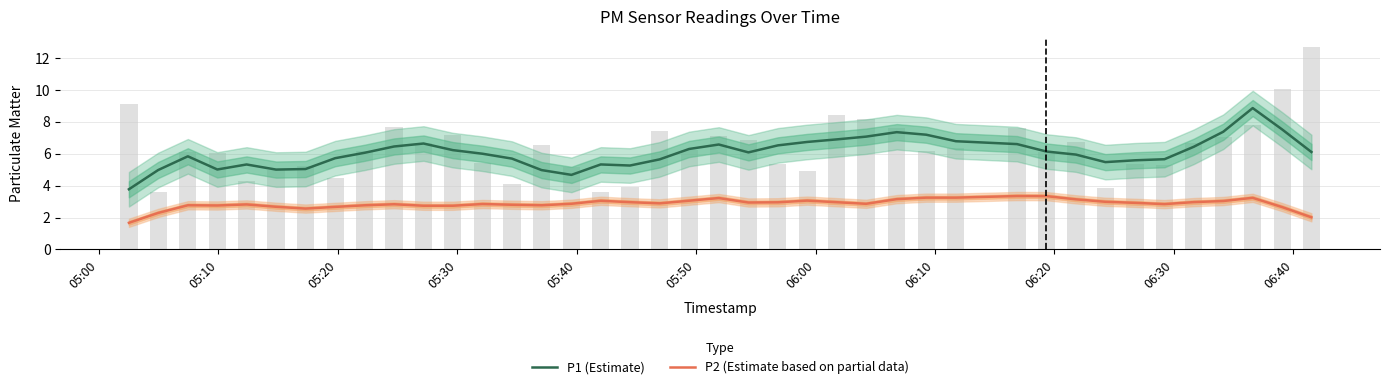

Is it true that P1 (Estimate) equals 5.8 at 05:20?

True